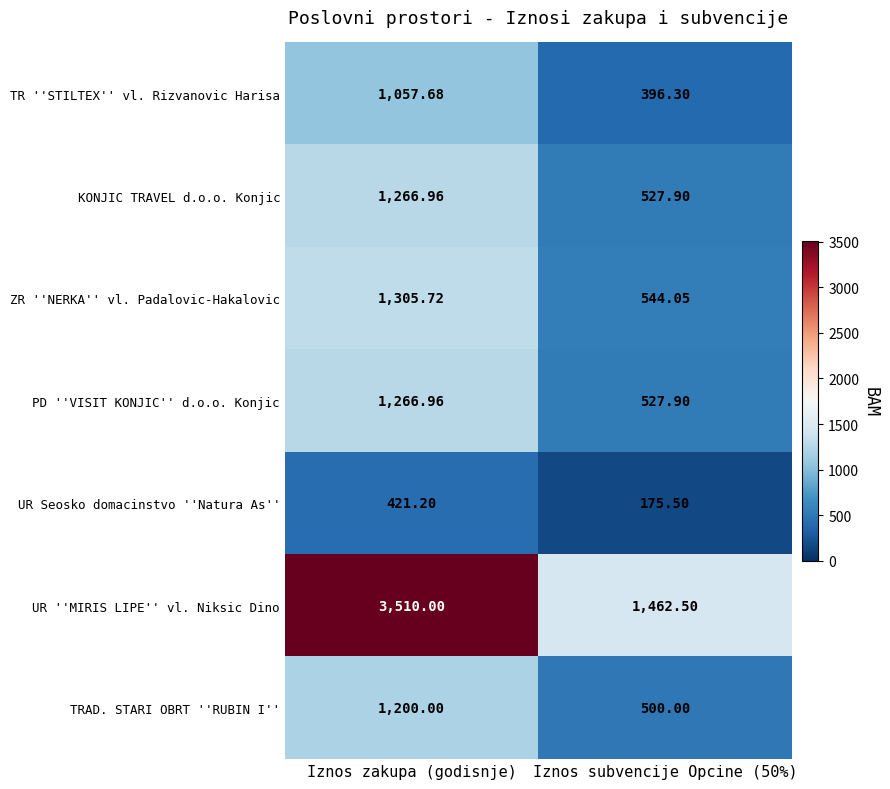

Which series has the widest spread of values?

UR ''MIRIS LIPE'' vl. Niksic Dino